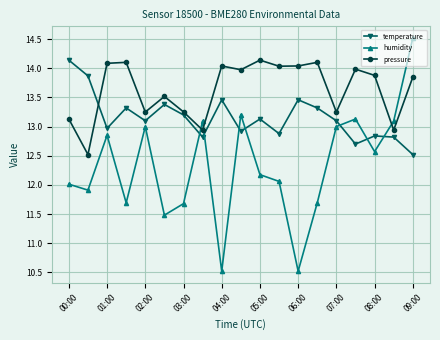

What is the difference between the second highest and second lowest values in the pressure series?

1.2